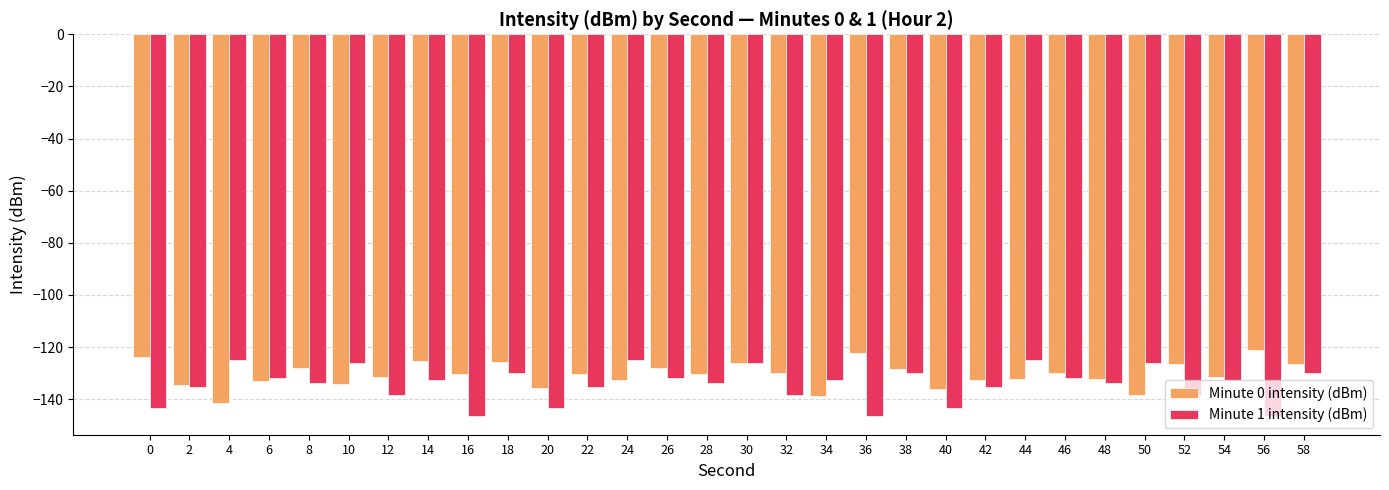

What is the total value across all series at 12?

-270.2